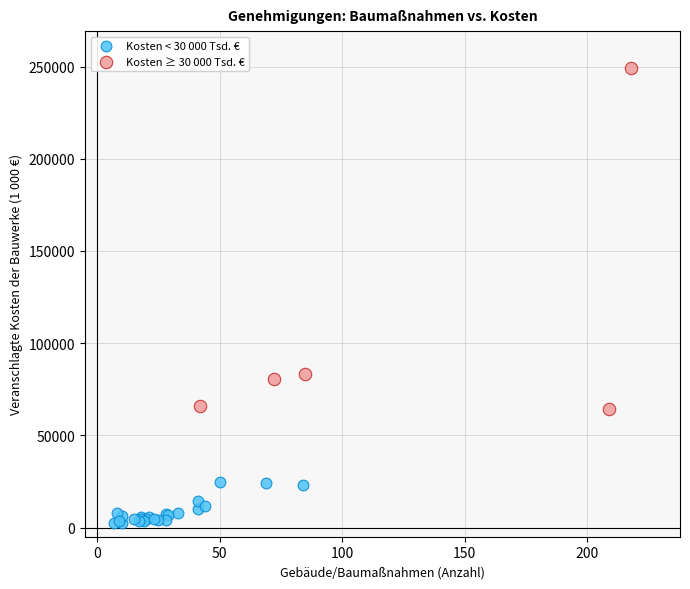

Which series contains the highest Y value?

Kosten ≥ 30 000 Tsd. €